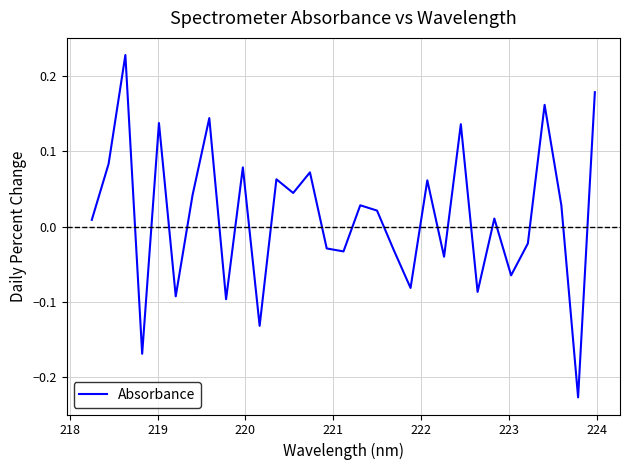

What is the difference between the maximum and minimum values?

0.5